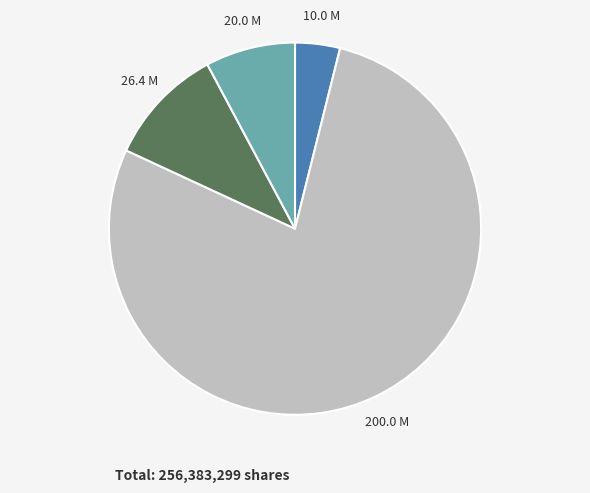

Is there any slice that represents more than half of the pie?

Yes